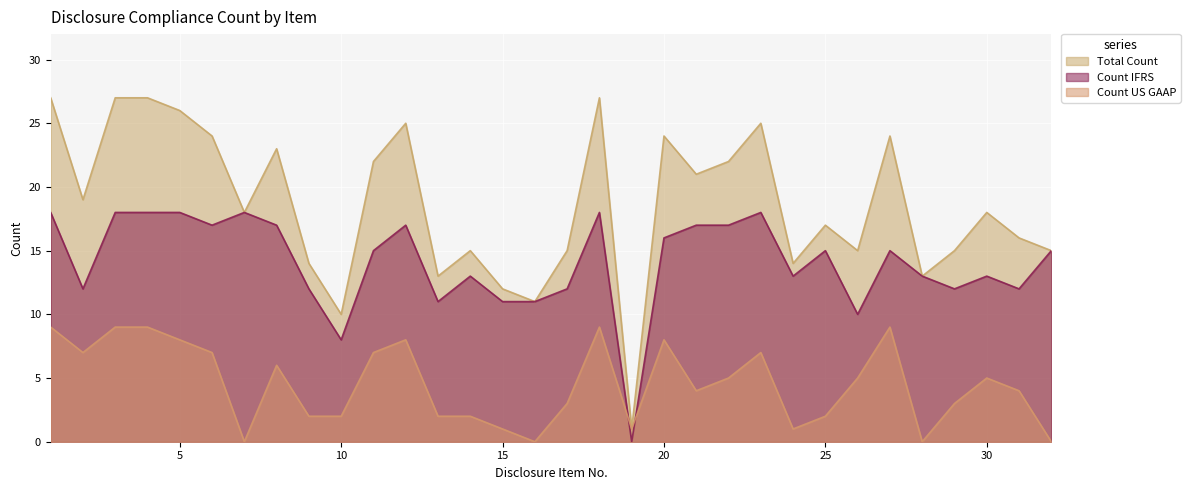

Reading left to right, transcribe all the data shown in this chart.

Total Count: 27	19	27	27	26	24	18	23	14	10	22	25	13	15	12	11	15	27	1	24	21	22	25	14	17	15	24	13	15	18	16	15
Count IFRS: 18	12	18	18	18	17	18	17	12	8	15	17	11	13	11	11	12	18	0	16	17	17	18	13	15	10	15	13	12	13	12	15
Count US GAAP: 9	7	9	9	8	7	0	6	2	2	7	8	2	2	1	0	3	9	1	8	4	5	7	1	2	5	9	0	3	5	4	0